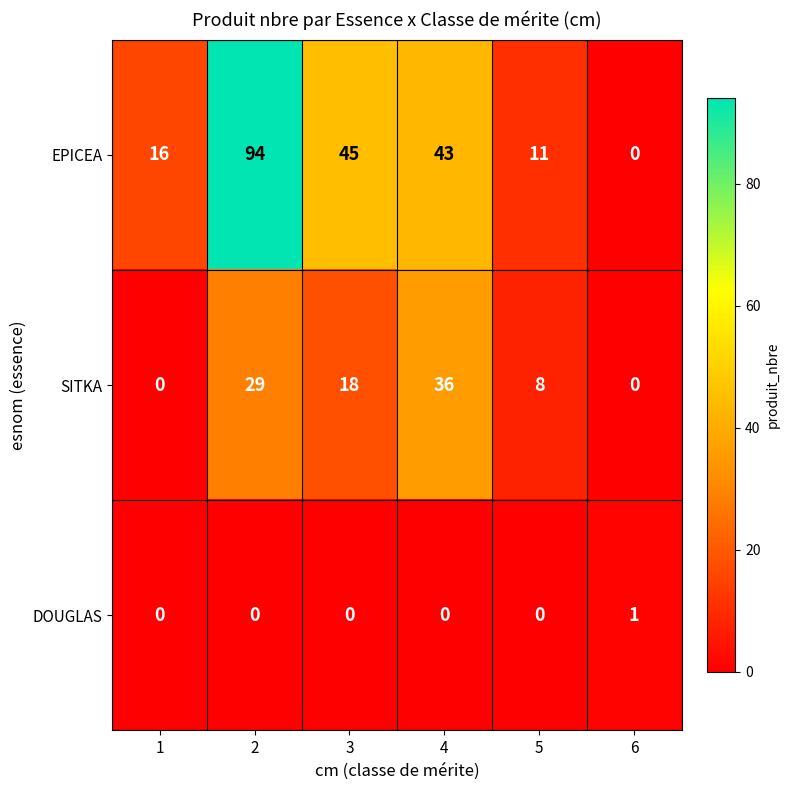

Reading left to right, list all the values displayed in this chart.

EPICEA: 1=16	2=94	3=45	4=43	5=11	6=0
SITKA: 1=0	2=29	3=18	4=36	5=8	6=0
DOUGLAS: 1=0	2=0	3=0	4=0	5=0	6=1